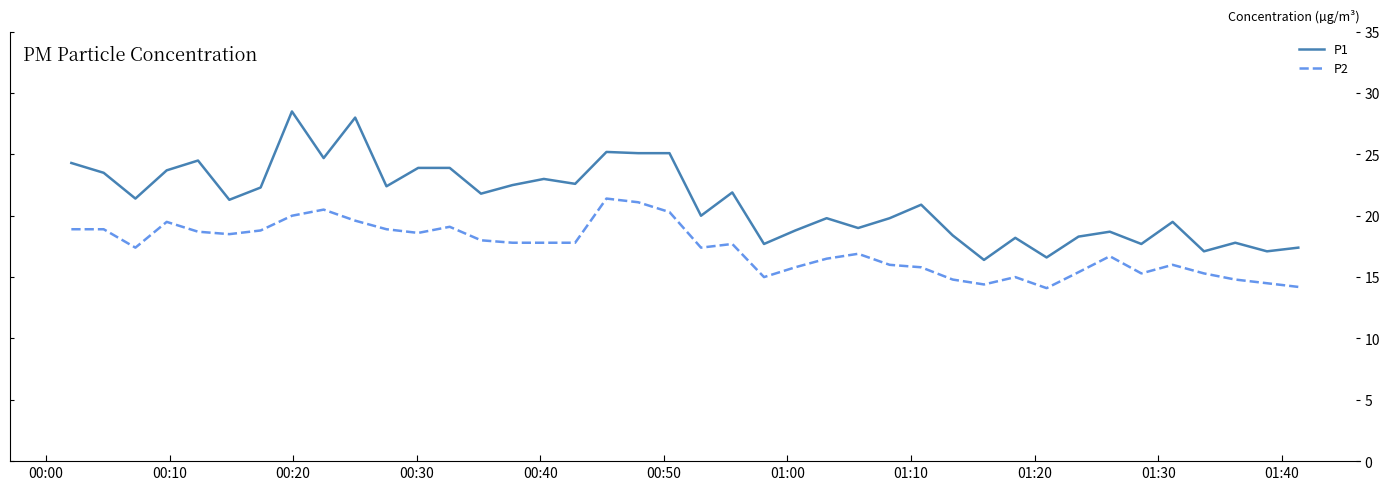

List the series in order of their peak value, highest first.

P1, P2